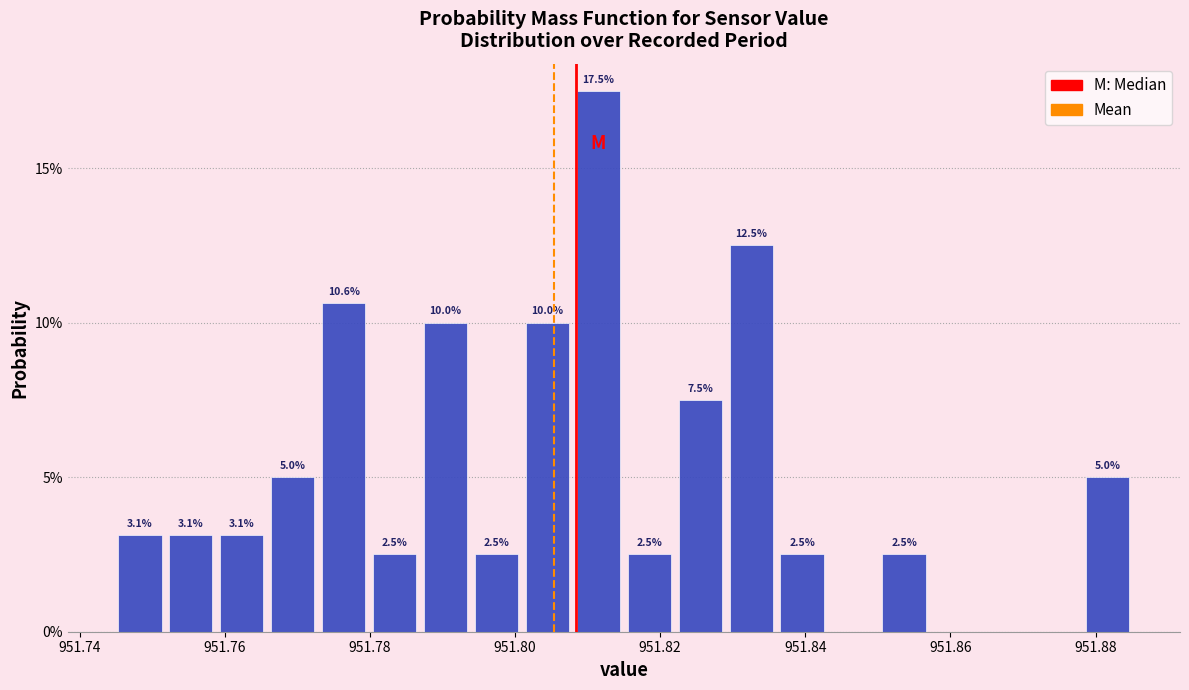

Read against the x-axis, roughly where is the centre of the tallest bar?

951.812